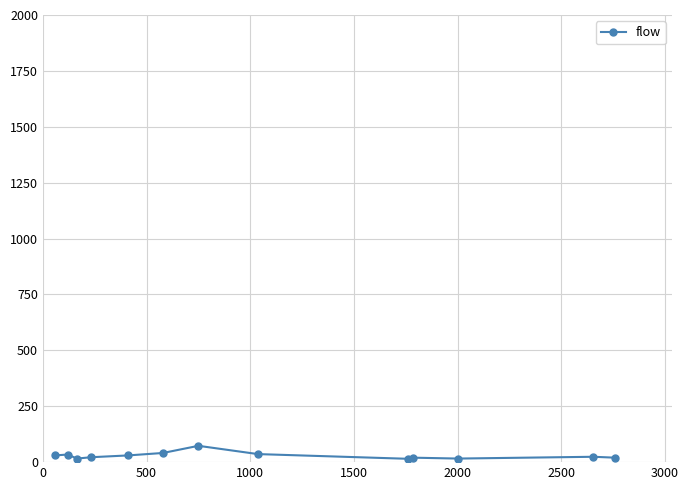

What is the average value?

29